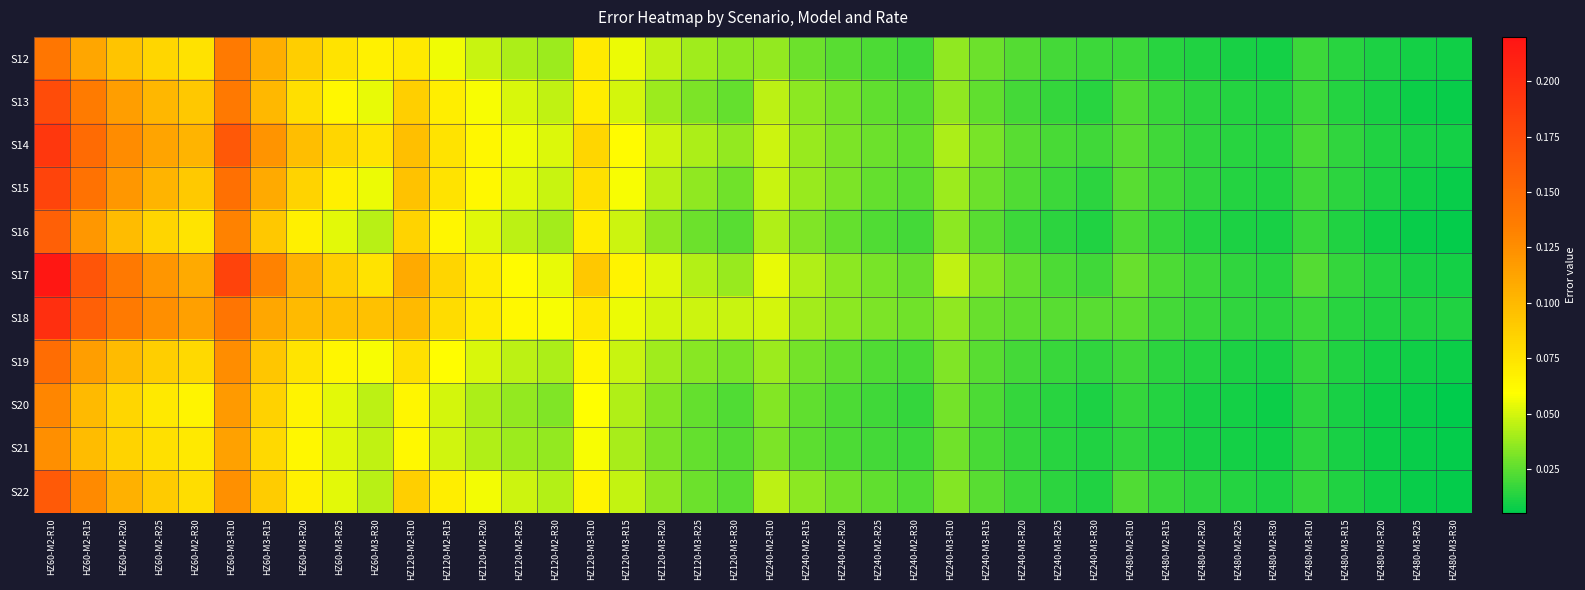

How many categories are shown in the chart?

40